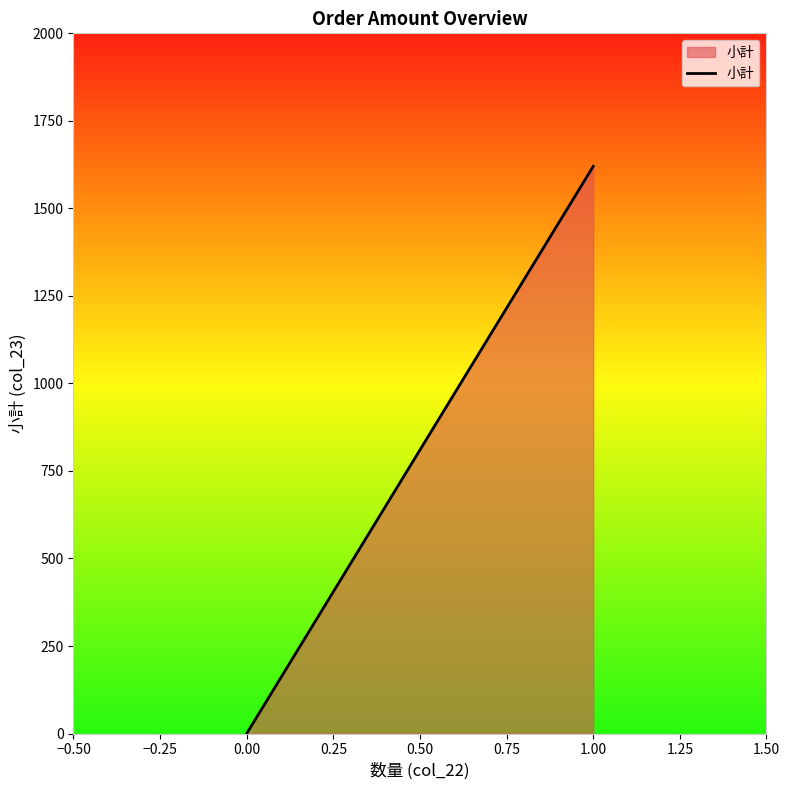

Count the number of values greater than 0.

1